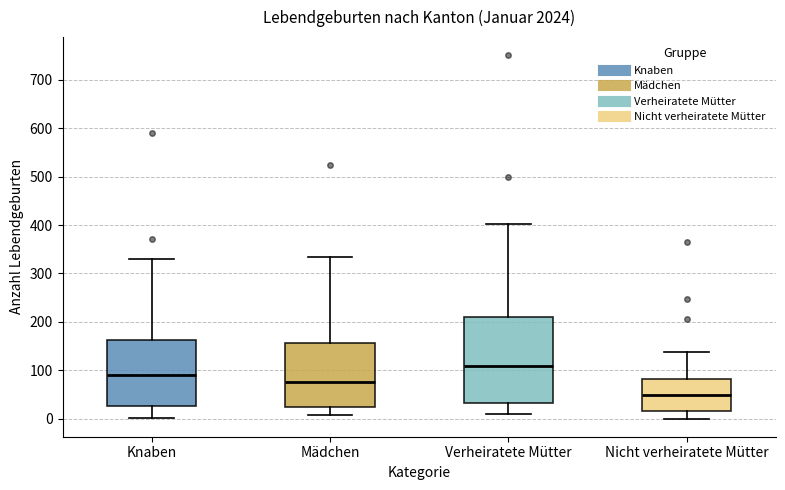

Which box's median line is the lowest?

Nicht verheiratete Mütter